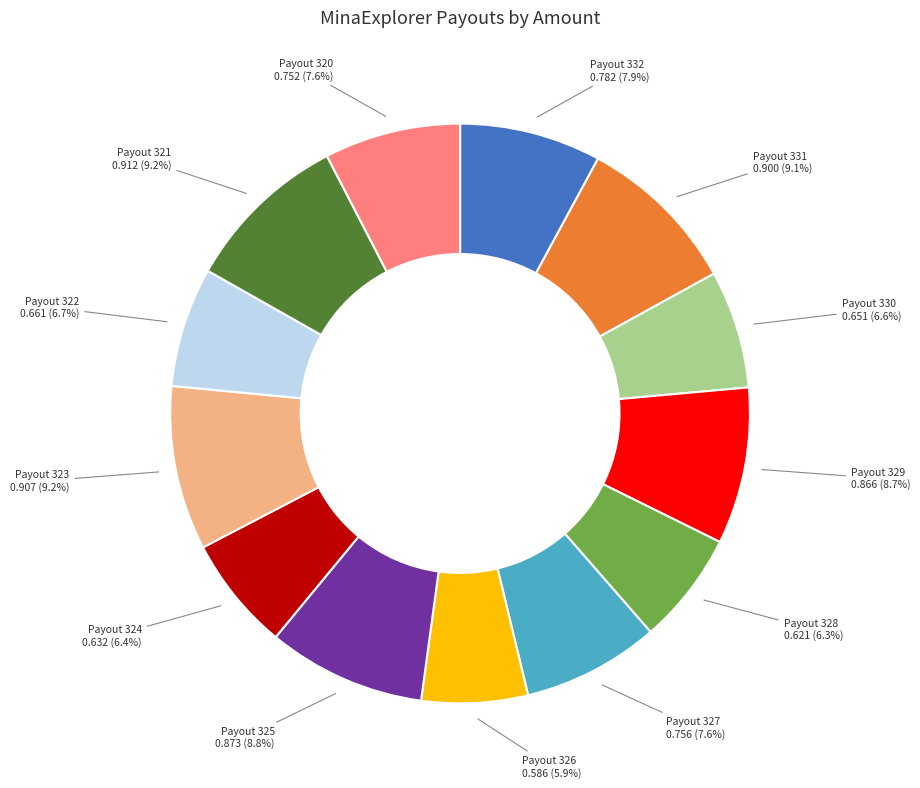

The Payout 321 slice represents 23% of the pie. True or false?

False